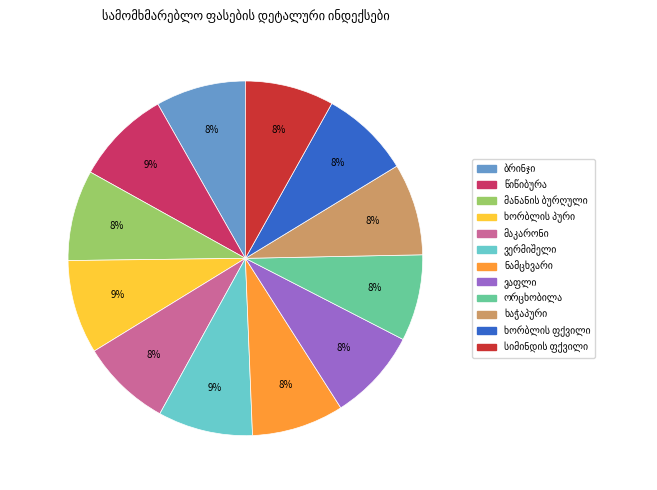

Is there any slice that represents more than half of the pie?

No